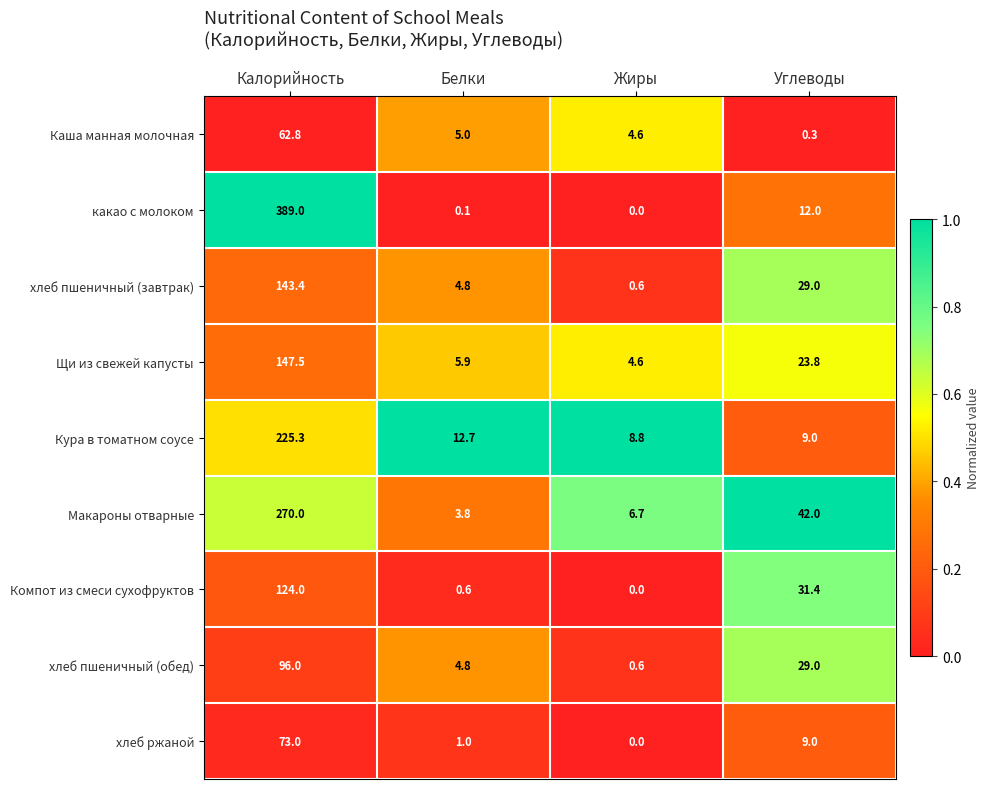

The Макароны отварные series shows 66.1 at Углеводы. True or false?

False